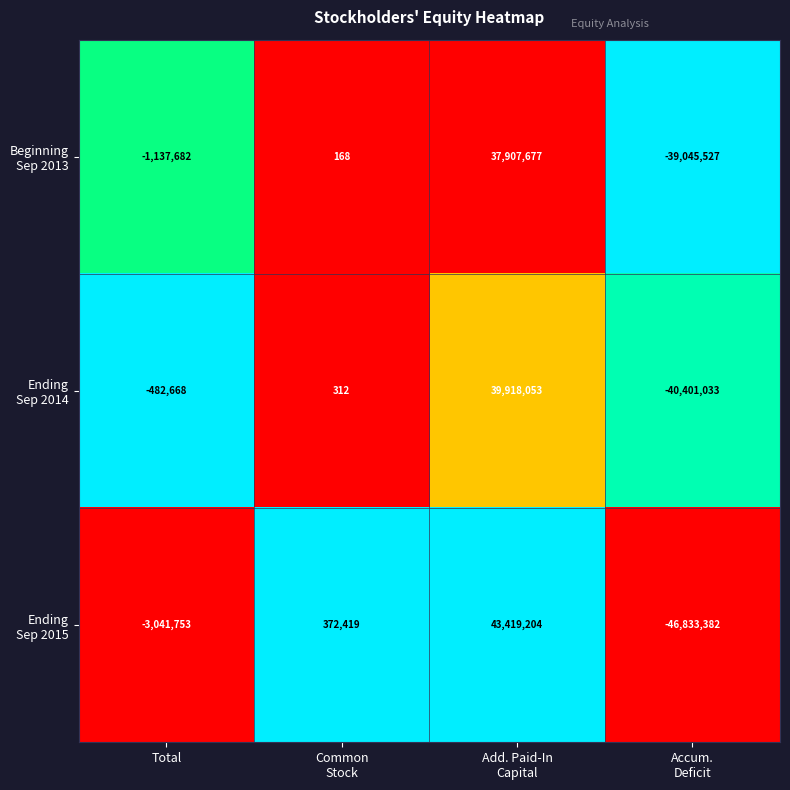

At which category is the sum across all series the highest?

Add. Paid-In
Capital